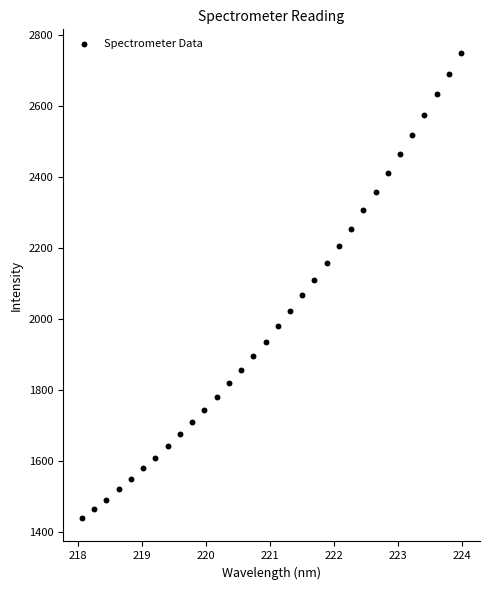

What is the range of Y values (max minus min)?

1310.6